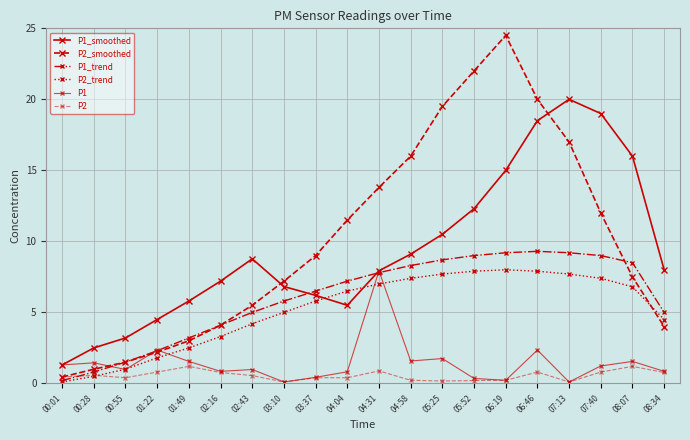

Reading left to right, transcribe all the data shown in this chart.

P1_smoothed: 00:01=1.3	00:28=2.5	00:55=3.2	01:22=4.5	01:49=5.8	02:16=7.2	02:43=8.8	03:10=6.8	03:37=6.2	04:04=5.5	04:31=7.9	04:58=9.1	05:25=10.5	05:52=12.3	06:19=15.0	06:46=18.5	07:13=20.0	07:40=19.0	08:07=16.0	08:34=8.0
P2_smoothed: 00:01=0.5	00:28=1.0	00:55=1.5	01:22=2.2	01:49=3.0	02:16=4.1	02:43=5.5	03:10=7.2	03:37=9.0	04:04=11.5	04:31=13.8	04:58=16.0	05:25=19.5	05:52=22.0	06:19=24.5	06:46=20.0	07:13=17.0	07:40=12.0	08:07=7.5	08:34=4.0
P1_trend: 00:01=0.2	00:28=0.8	00:55=1.5	01:22=2.3	01:49=3.2	02:16=4.1	02:43=5.0	03:10=5.8	03:37=6.5	04:04=7.2	04:31=7.8	04:58=8.3	05:25=8.7	05:52=9.0	06:19=9.2	06:46=9.3	07:13=9.2	07:40=9.0	08:07=8.5	08:34=5.0
P2_trend: 00:01=0.1	00:28=0.5	00:55=1.0	01:22=1.8	01:49=2.5	02:16=3.3	02:43=4.2	03:10=5.0	03:37=5.8	04:04=6.5	04:31=7.0	04:58=7.4	05:25=7.7	05:52=7.9	06:19=8.0	06:46=7.9	07:13=7.7	07:40=7.4	08:07=6.8	08:34=4.5
P1: 00:01=1.3	00:28=1.4	00:55=1.0	01:22=2.4	01:49=1.6	02:16=0.8	02:43=1.0	03:10=0.1	03:37=0.4	04:04=0.8	04:31=7.9	04:58=1.6	05:25=1.8	05:52=0.3	06:19=0.2	06:46=2.4	07:13=0.1	07:40=1.2	08:07=1.6	08:34=0.8
P2: 00:01=0.5	00:28=0.6	00:55=0.4	01:22=0.8	01:49=1.2	02:16=0.8	02:43=0.6	03:10=0.1	03:37=0.4	04:04=0.4	04:31=0.9	04:58=0.2	05:25=0.2	05:52=0.2	06:19=0.2	06:46=0.8	07:13=0.1	07:40=0.8	08:07=1.2	08:34=0.8